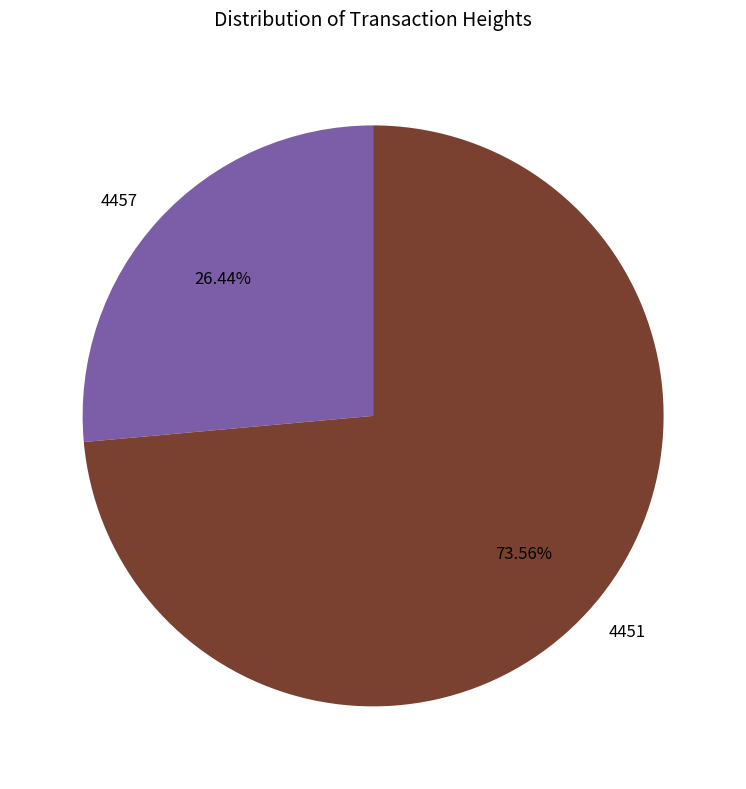

The 4451 slice represents 74% of the pie. True or false?

True